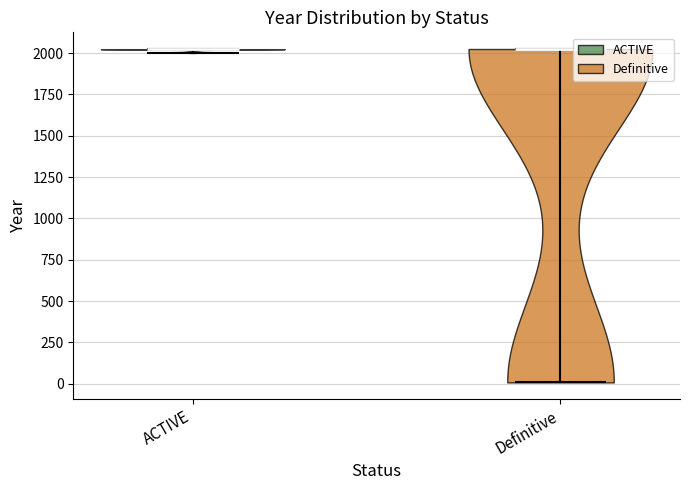

Reading left to right, read every violin against the y-axis: where its median line is, and the lowest and highest points it reaches. The values are not printed on the chart, so give them approximately, as read against the axis.

ACTIVE: median line 2000, lowest point 2000, highest point 2000
Definitive: median line 2000, lowest point 0, highest point 2050